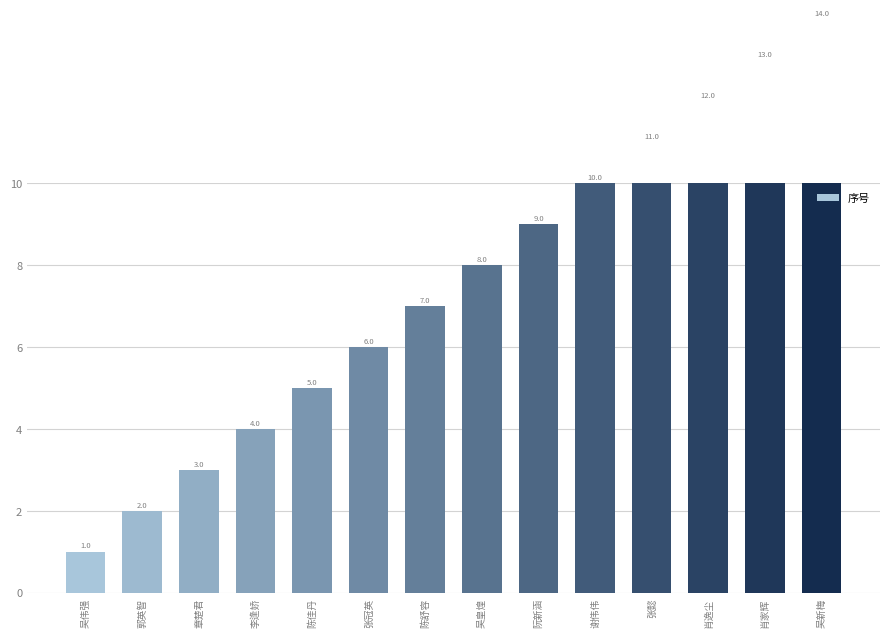

List the labels in order of value, smallest first.

吴伟强, 郭英智, 章楚君, 李逢娇, 陈佳丹, 张冠英, 陈舒容, 吴皇煌, 阮新涵, 谢伟伟, 张懿, 肖逸尘, 肖家辉, 吴新梅